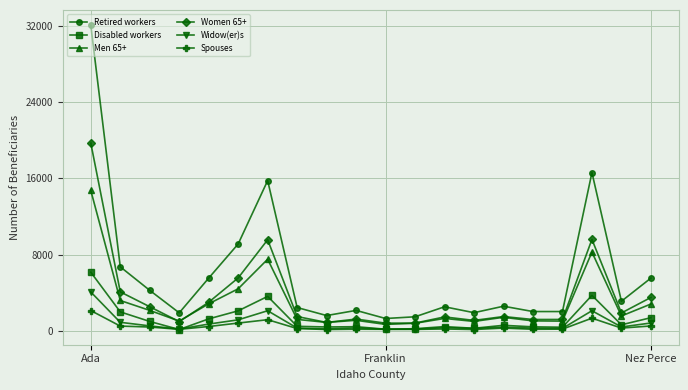

Which series has the largest total across all categories?

Retired workers